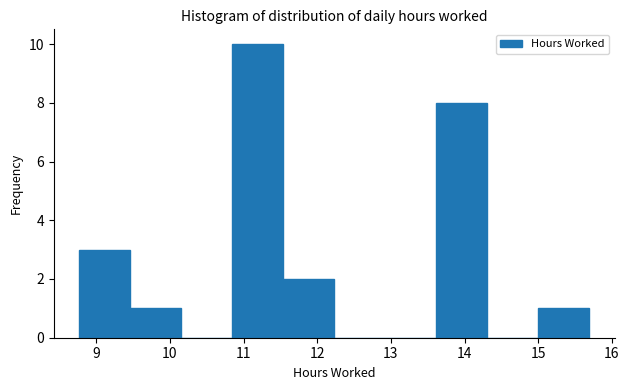

Reading left to right, list every bar in this chart as the range it spans on the x-axis followed by its height. Neither the bar edges nor the heights are printed on the chart, so give them approximately, as read against the axes.

8.8 to 9.5: 3
9.5 to 10.2: 1
10.2 to 10.8: 0
10.8 to 11.5: 10
11.5 to 12.2: 2
12.2 to 12.9: 0
12.9 to 13.6: 0
13.6 to 14.3: 8
14.3 to 15.0: 0
15.0 to 15.7: 1